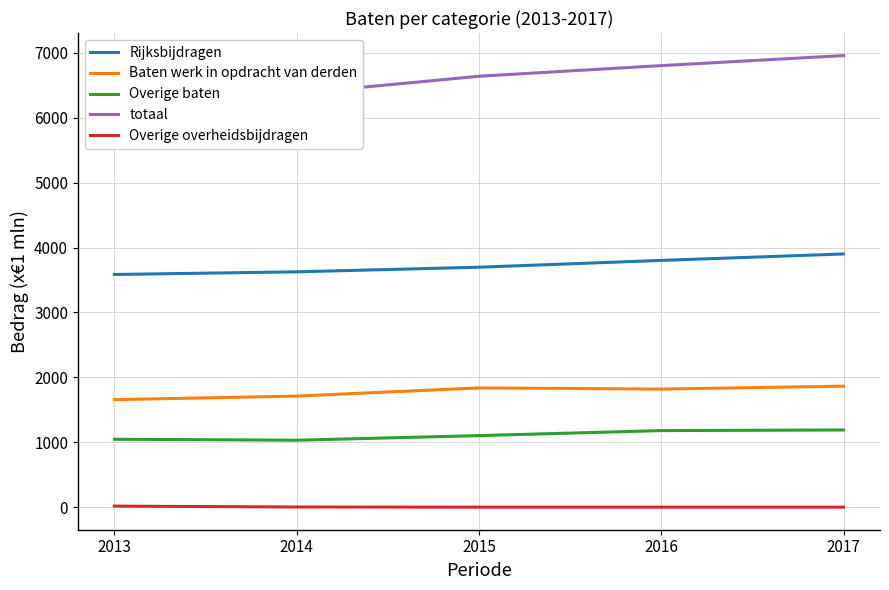

Which category has the highest value in the Rijksbijdragen series?

2017